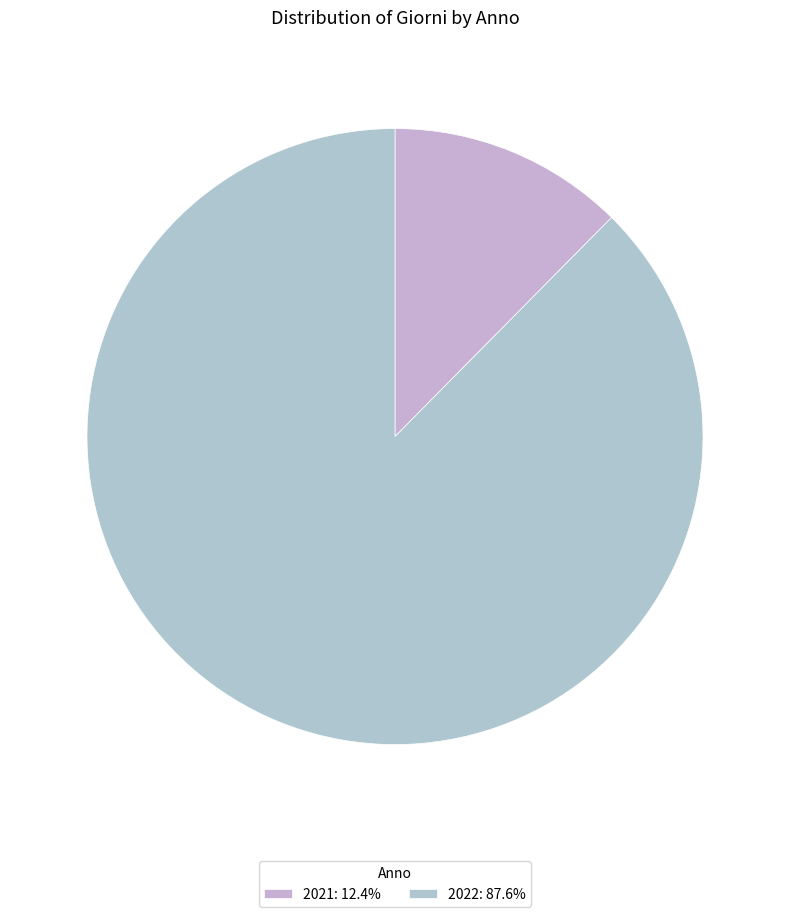

Is there a majority slice in this chart?

Yes